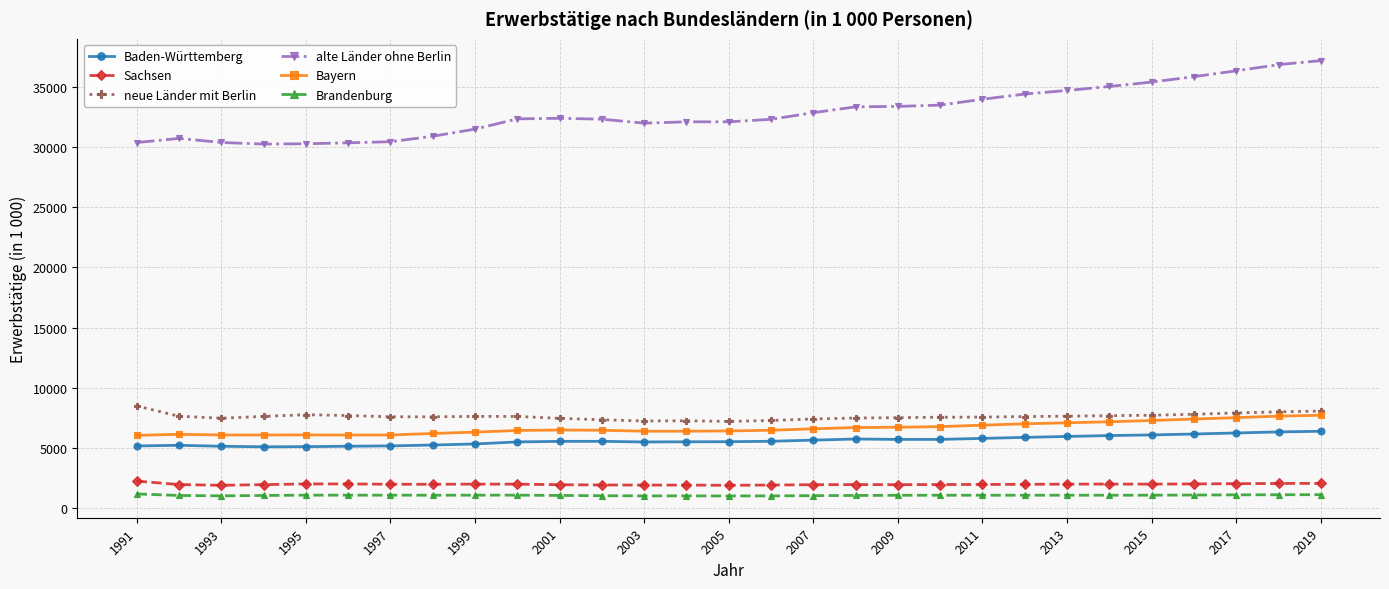

At how many categories does at least one series exceed 21046?

29